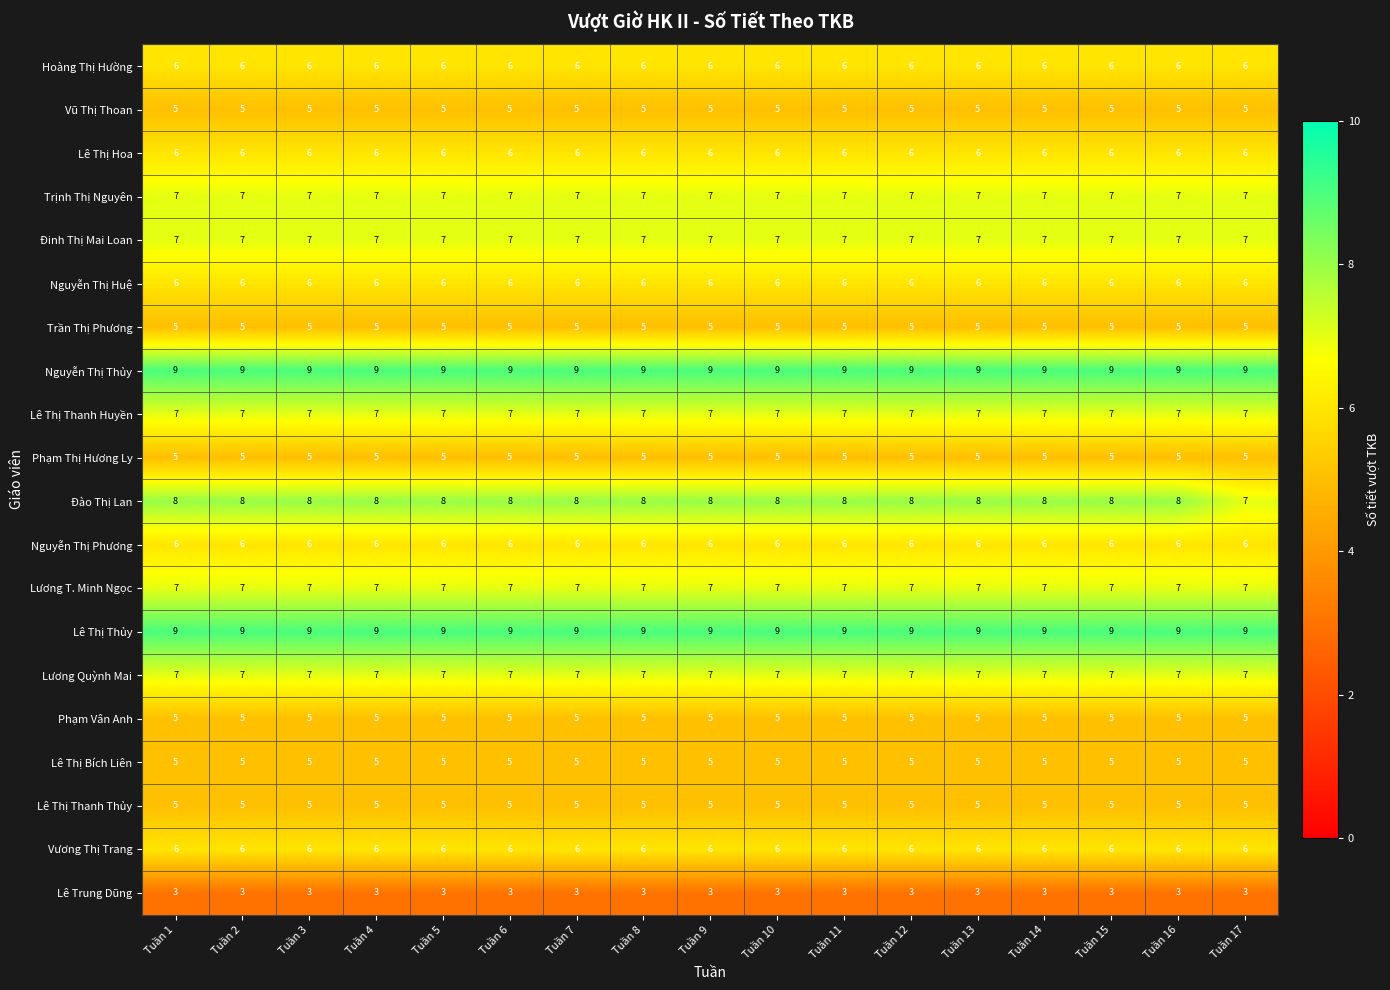

Which series has the largest range (max minus min)?

Đào Thị Lan